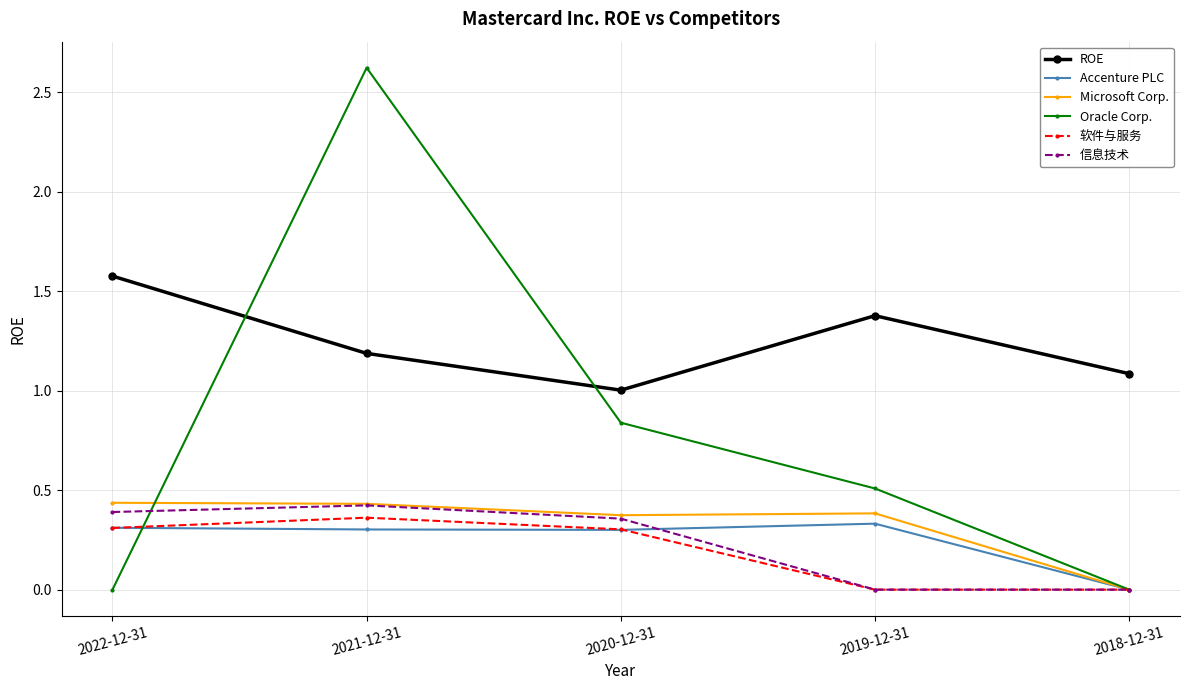

True or false: 软件与服务 has a value of 0.6 at 2021-12-31.

False